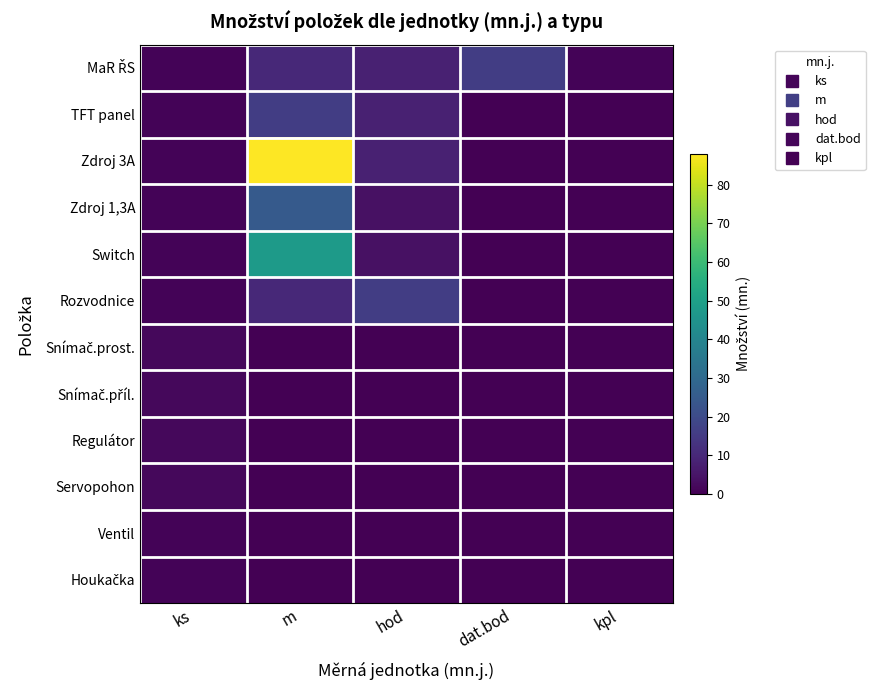

What is the difference between the highest and lowest values at ks?

1